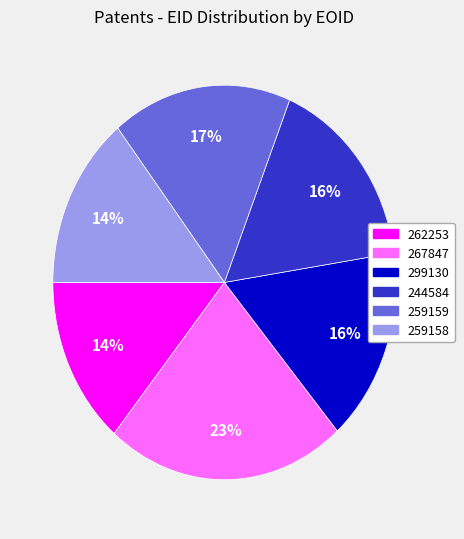

Which category has the biggest portion of the pie?

267847